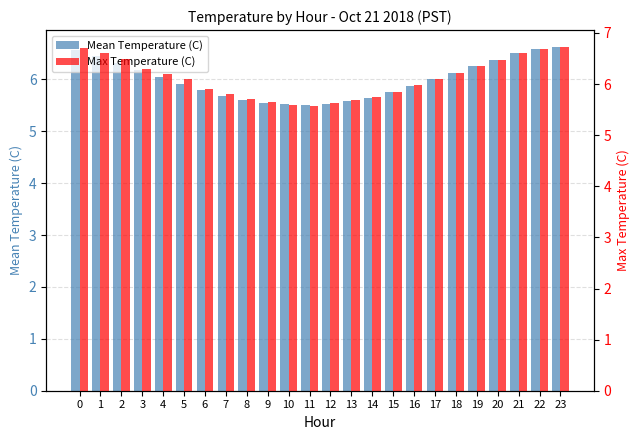

True or false: Mean Temperature (C) has a value of 4.1 at 4.

False